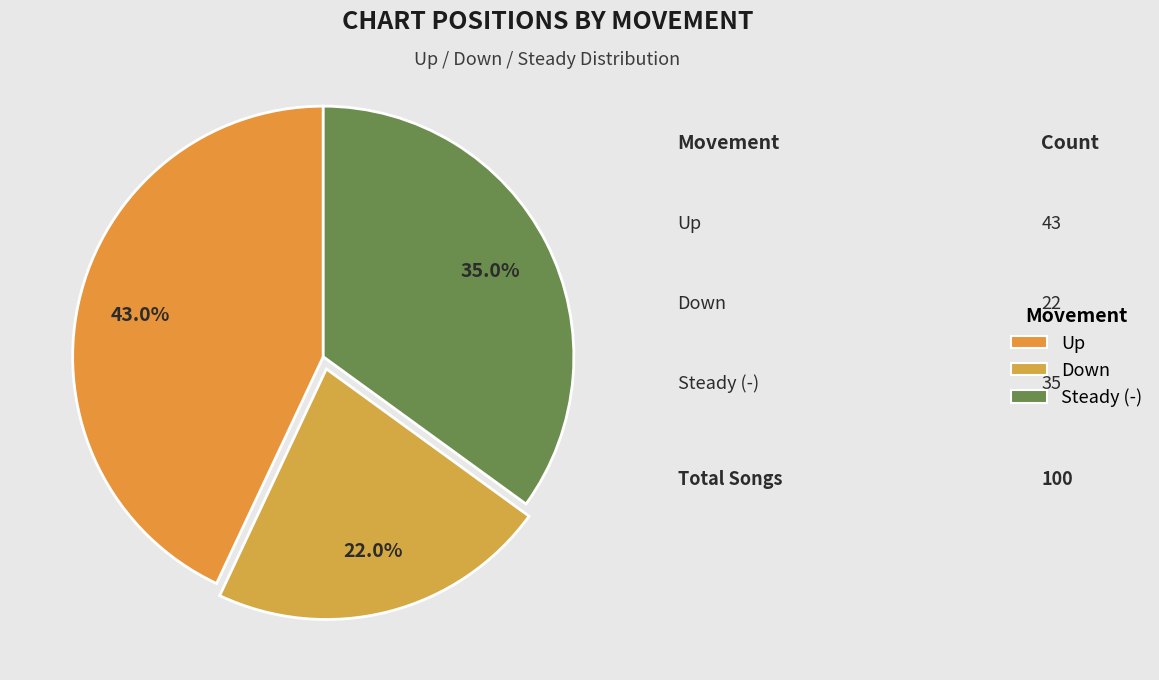

How many segments does this pie chart have?

3